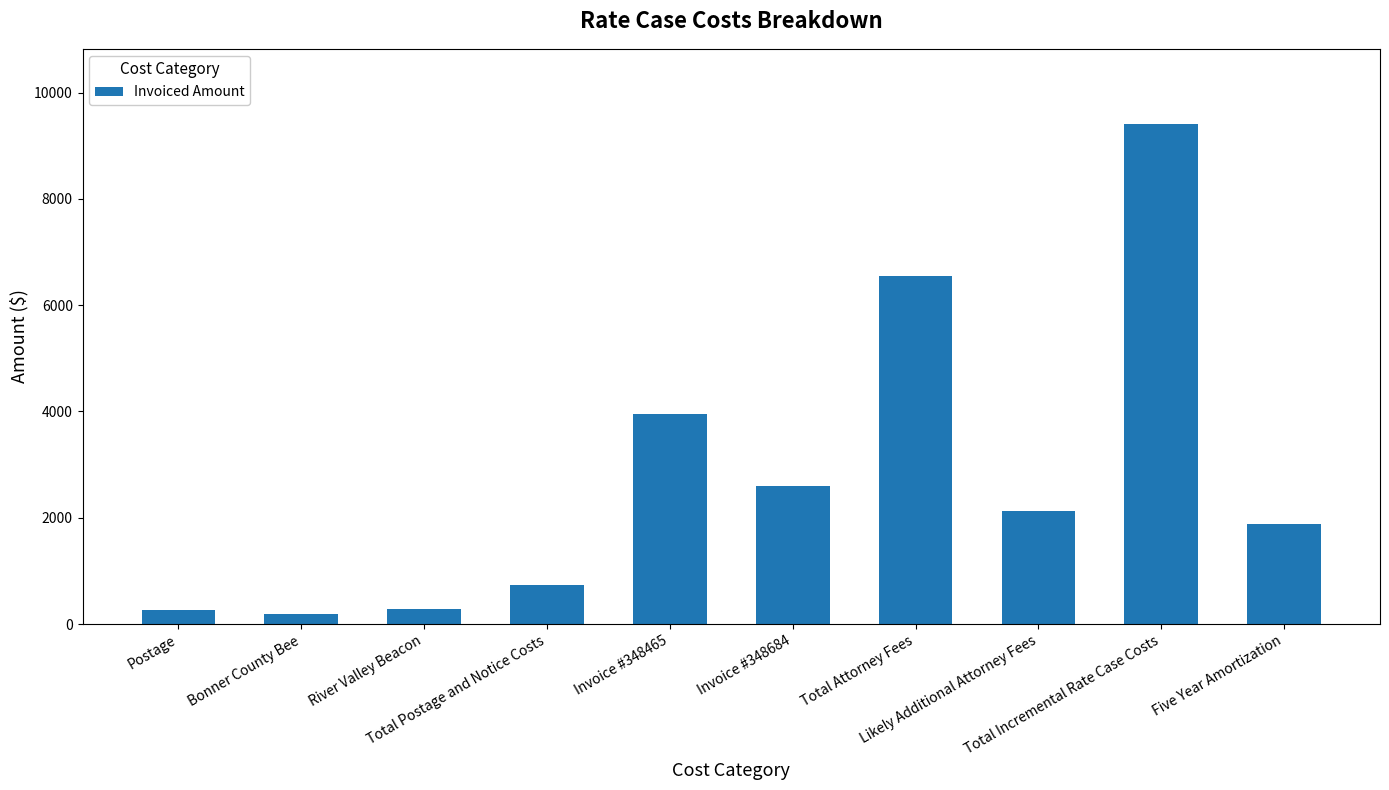

What is the average value?

2799.8